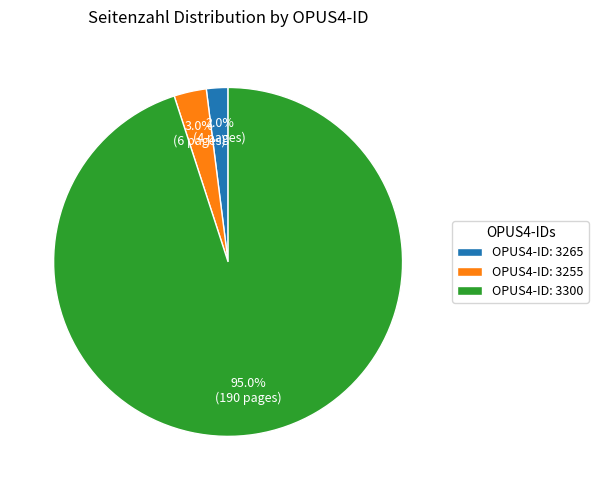

Between OPUS4-ID: 3255 and OPUS4-ID: 3300, which is larger?

OPUS4-ID: 3300